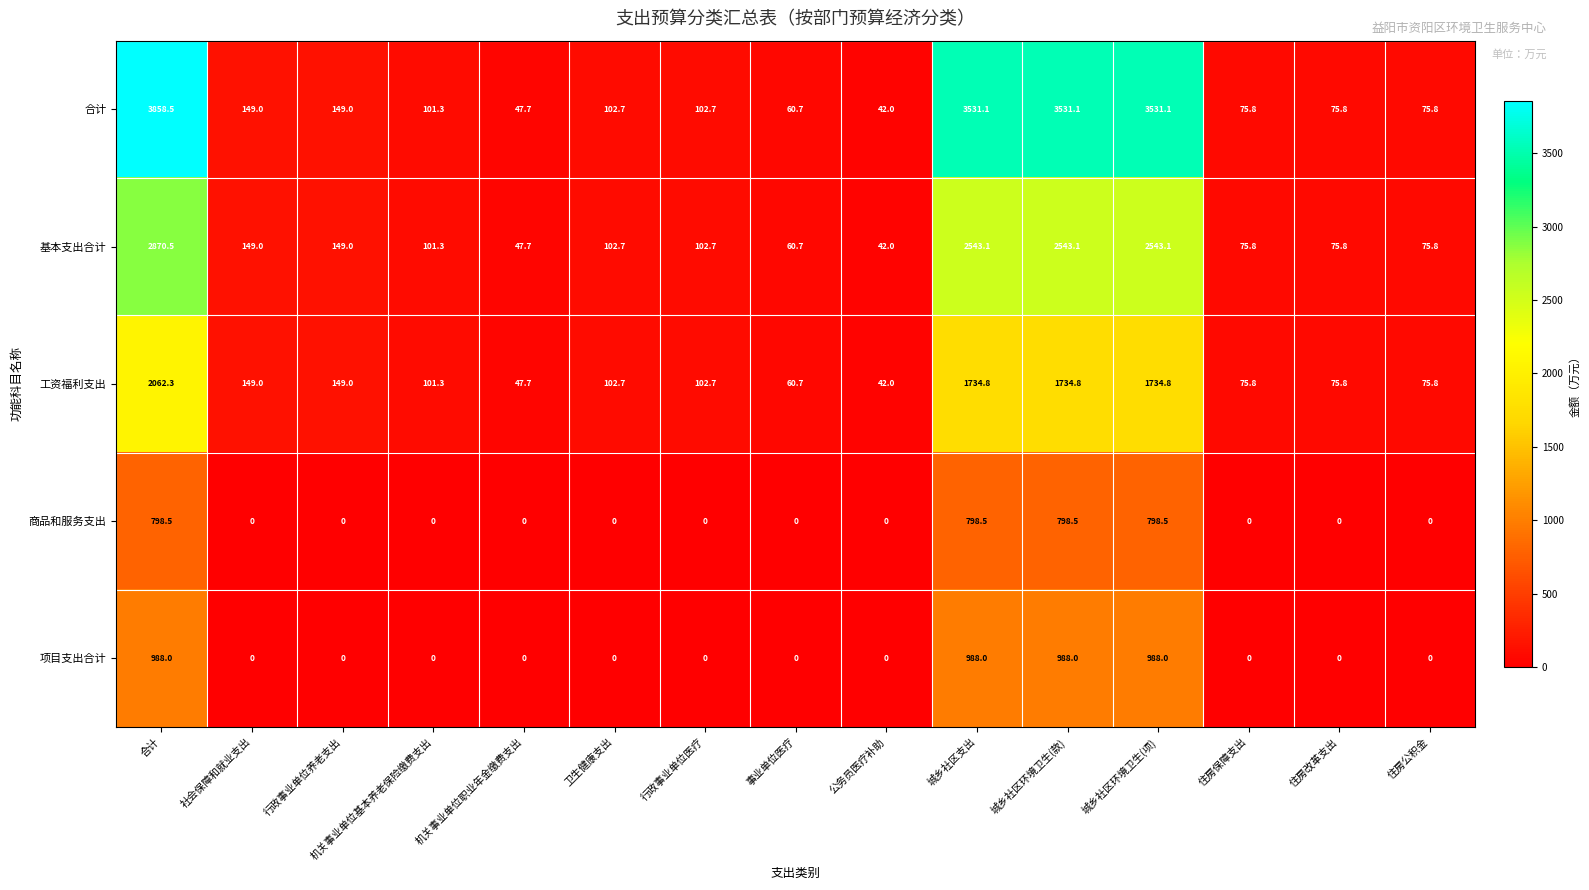

Which series has the largest range (max minus min)?

合计